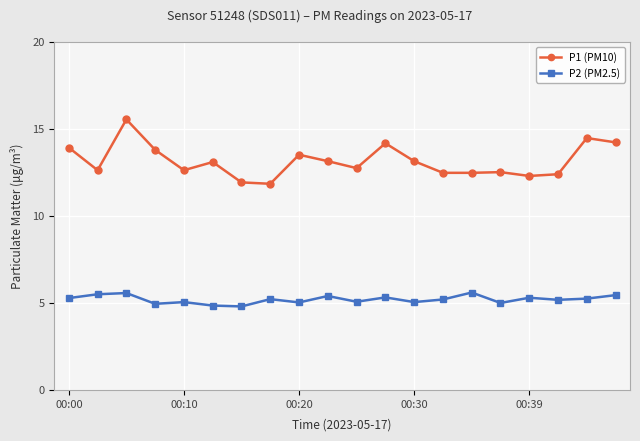

Rank the series by their maximum value, from lowest to highest.

P2 (PM2.5), P1 (PM10)